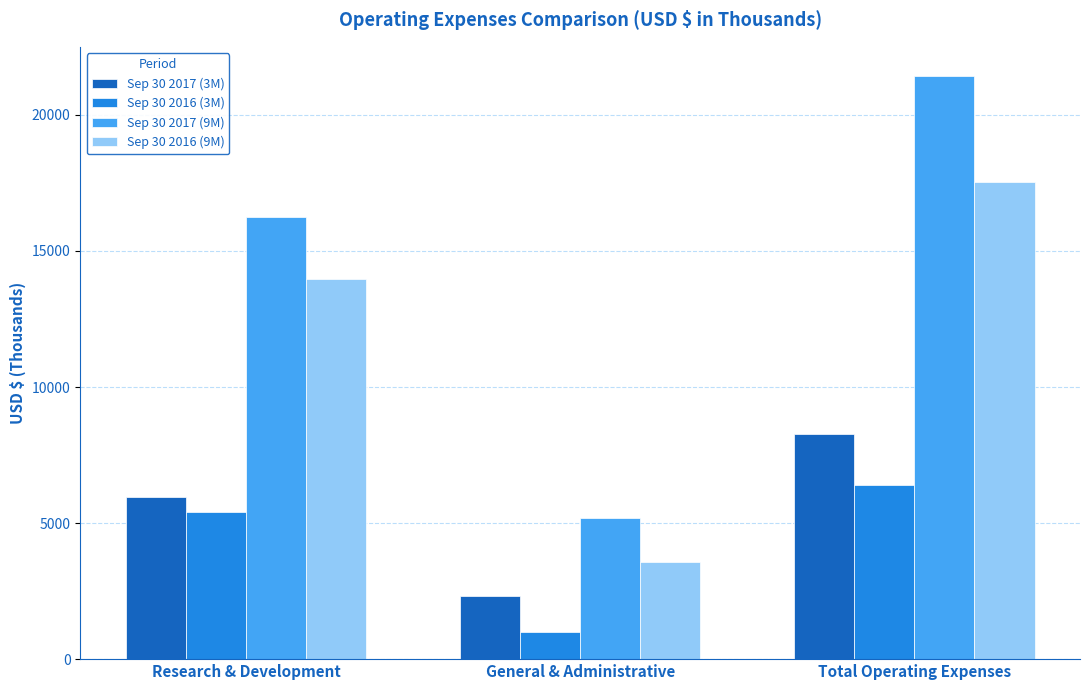

At which label is Sep 30 2017 (3M) closest to 5300?

Research & Development